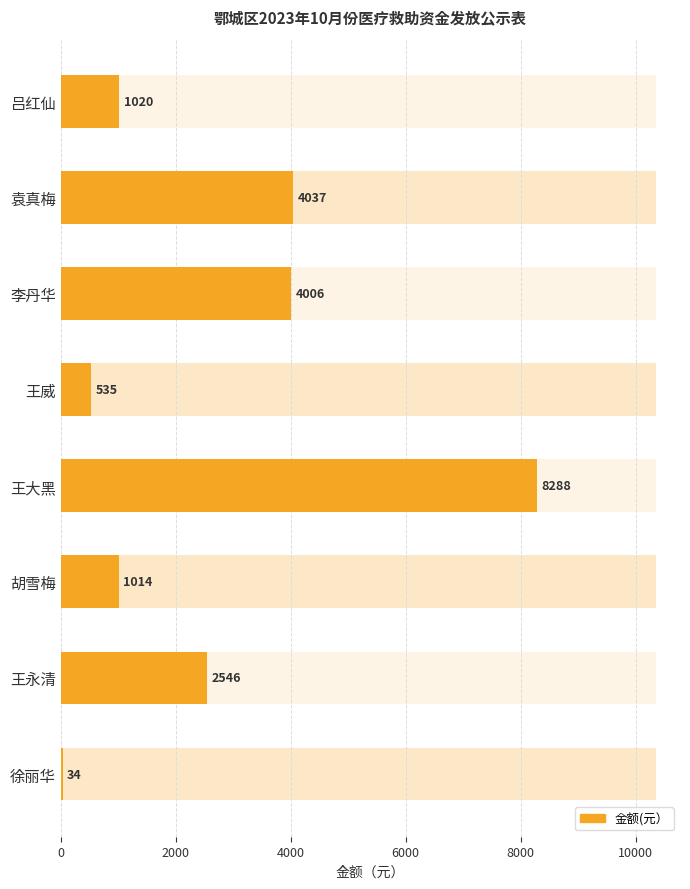

The chart shows a value of 4006.4 at 李丹华. True or false?

True